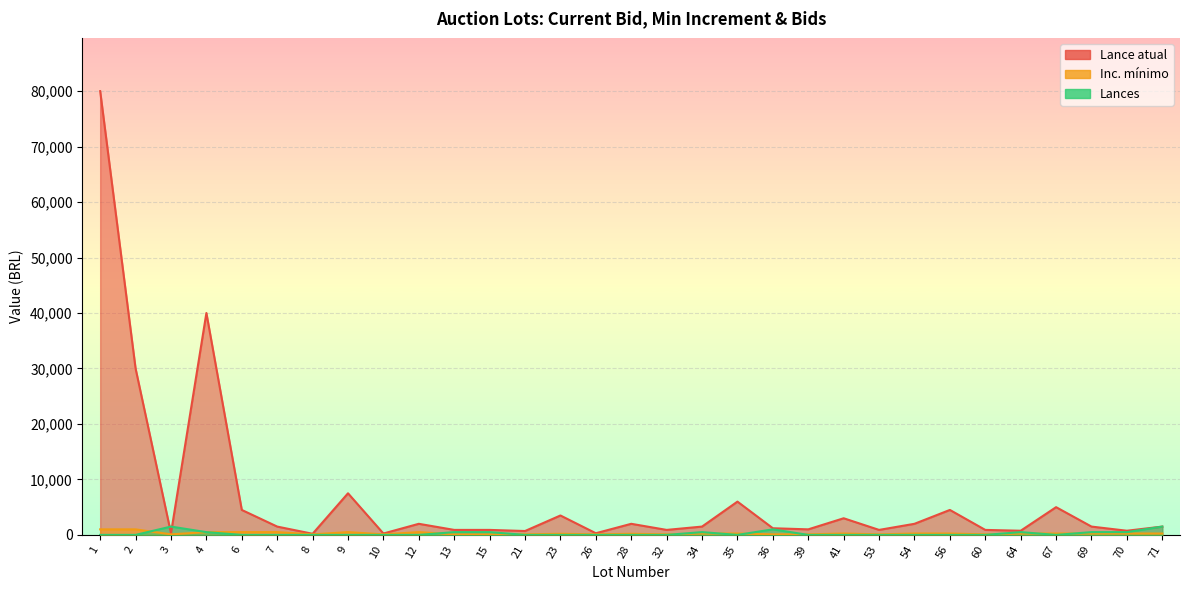

Between 1 and 34, which is larger?

1